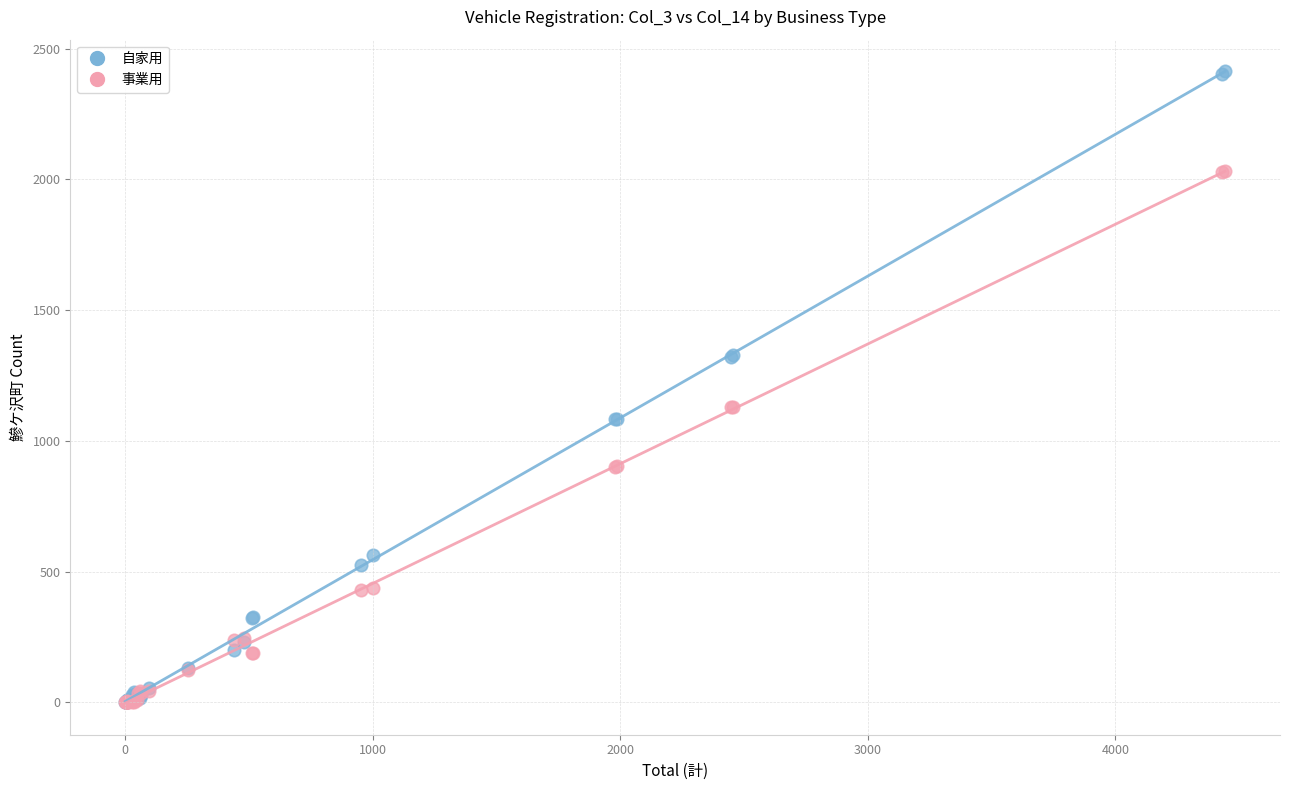

What are all the series names shown in the legend?

自家用, 事業用